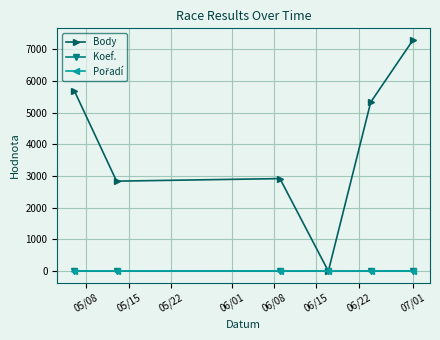

What is the maximum value for Body?

7290